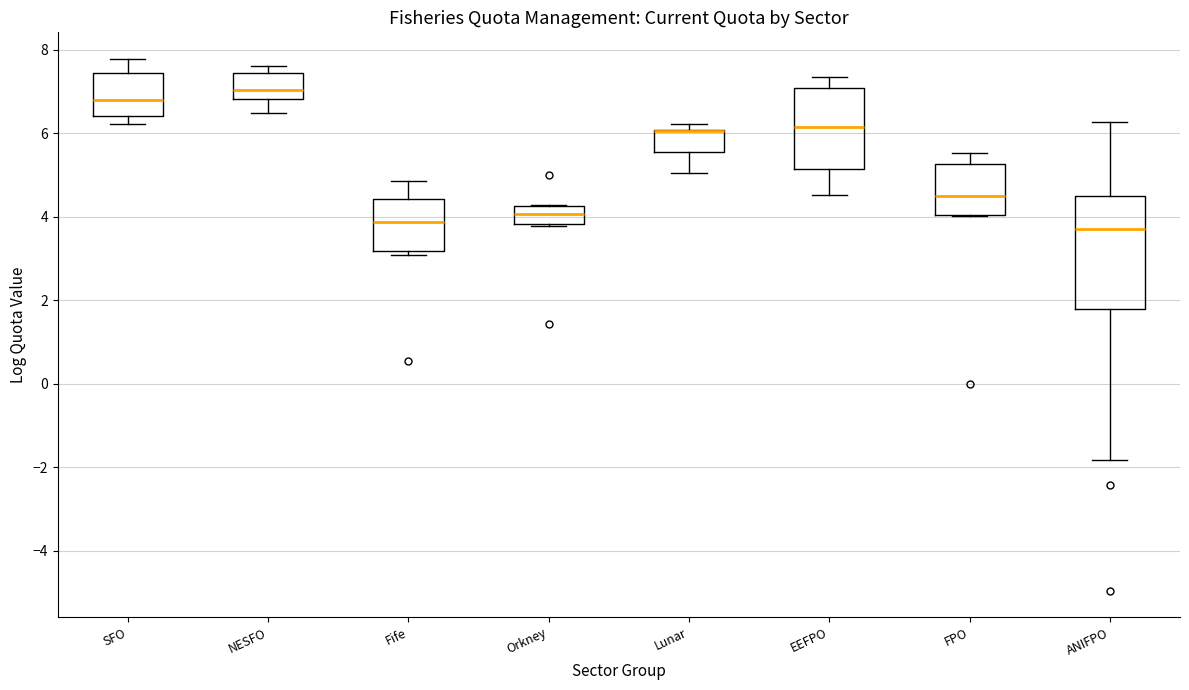

Reading left to right, read every box against the y-axis: the position of its median line, the range the box covers, and the ends of its whiskers. The values are not printed on the chart, so give them approximately, as read against the axis.

SFO: median 6.8, box 6.4 to 7.4, whiskers 6.2 to 7.8
NESFO: median 7.0, box 6.8 to 7.4, whiskers 6.4 to 7.6
Fife: median 3.8, box 3.2 to 4.4, whiskers 3.0 to 4.8
Orkney: median 4.0, box 3.8 to 4.2, whiskers 3.8 to 4.2
Lunar: median 6.0 (drawn on the box's upper edge), box 5.6 to 6.0, whiskers 5.0 to 6.2
EEFPO: median 6.2, box 5.2 to 7.0, whiskers 4.6 to 7.4
FPO: median 4.4, box 4.0 to 5.2, whiskers 4.0 to 5.6
ANIFPO: median 3.6, box 1.8 to 4.4, whiskers -1.8 to 6.2